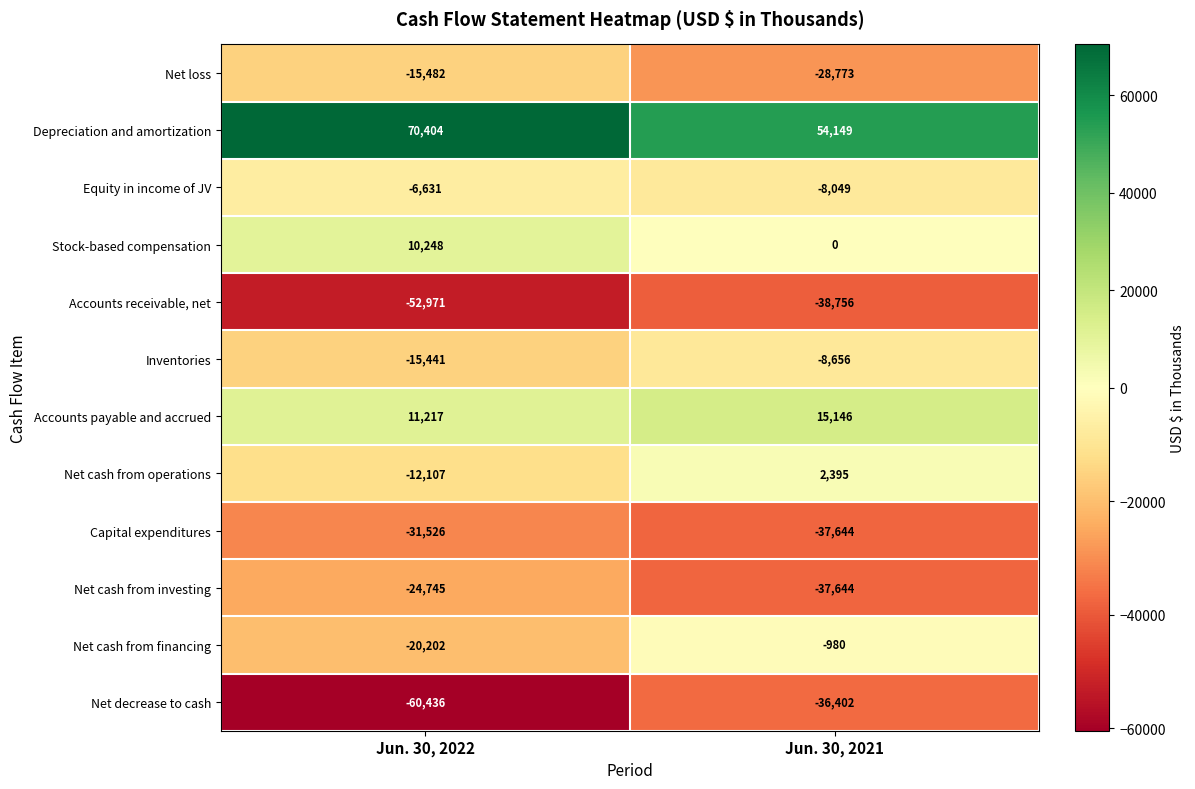

What is the approximate value of Net loss at Jun. 30, 2021, to the nearest 50?

-28750